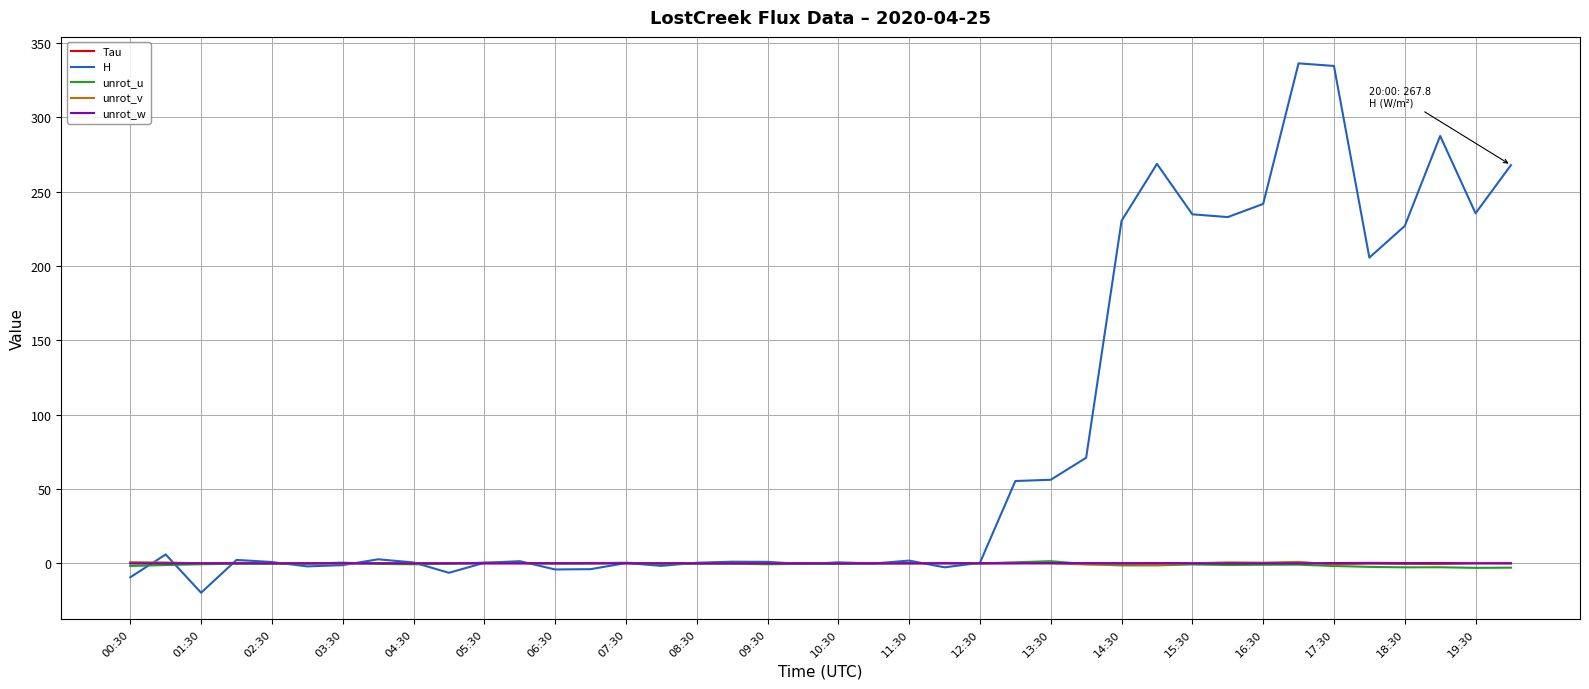

What is the smallest value displayed?

-19.8